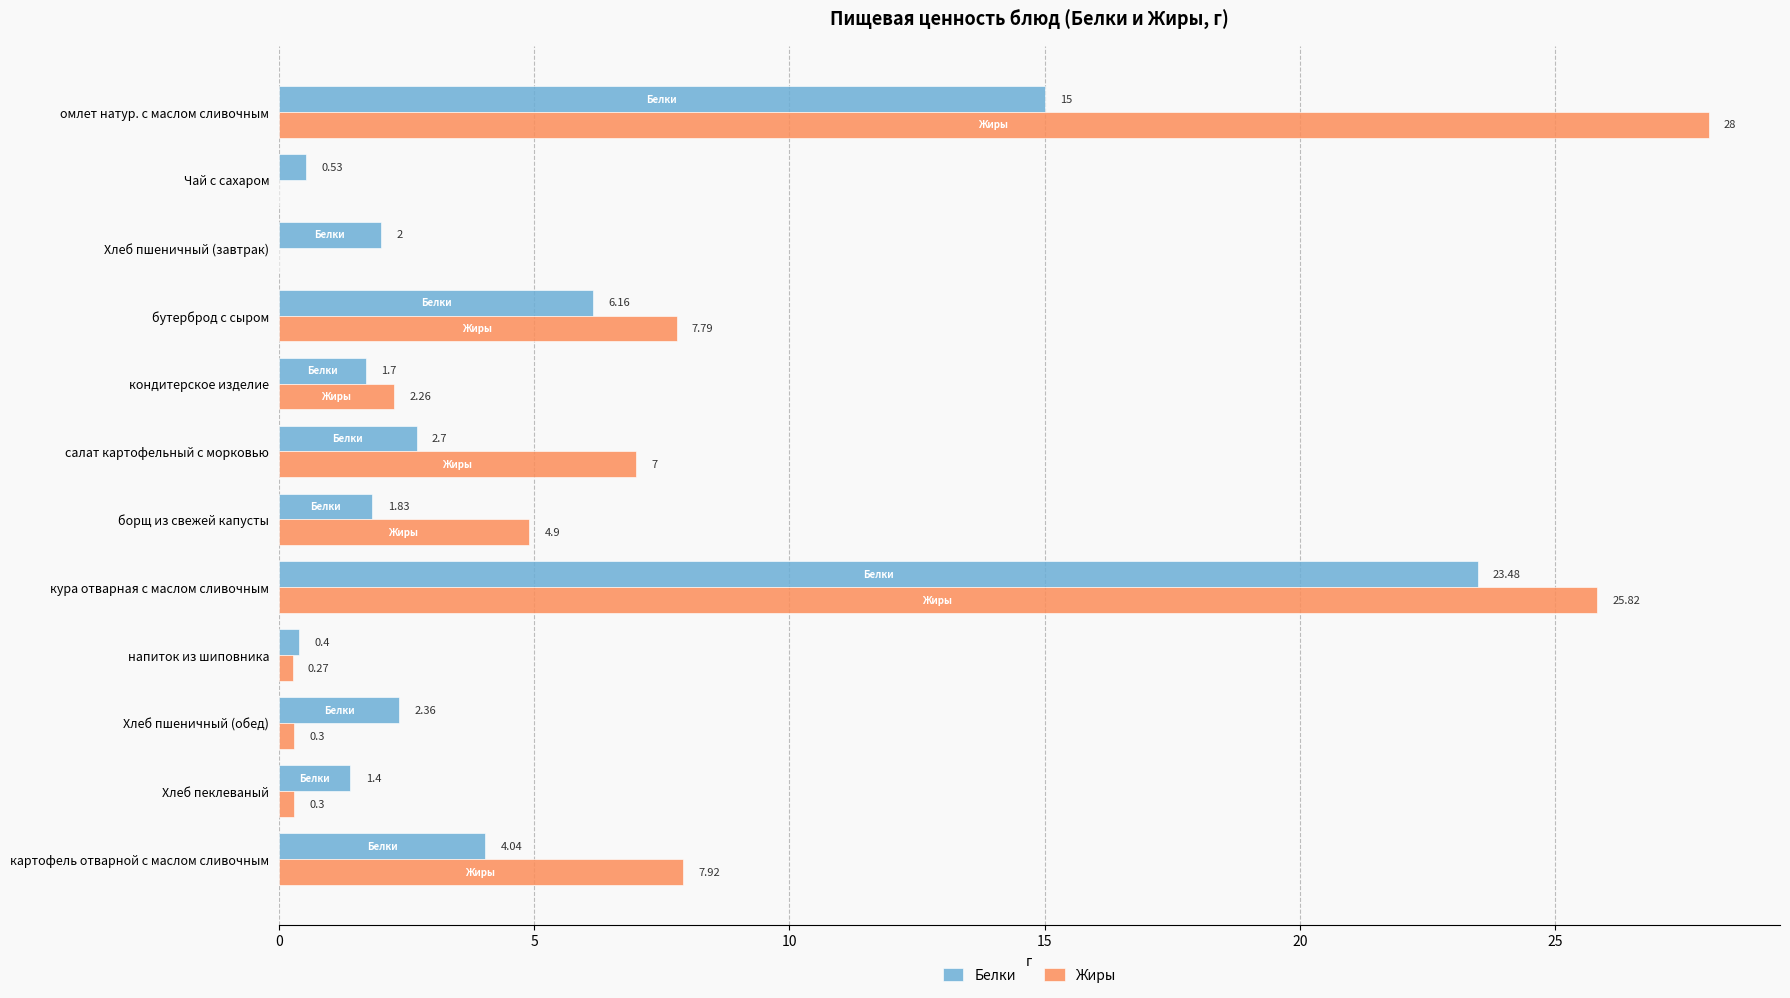

Which series changed the most between кондитерское изделие and кура отварная с маслом сливочным?

Жиры